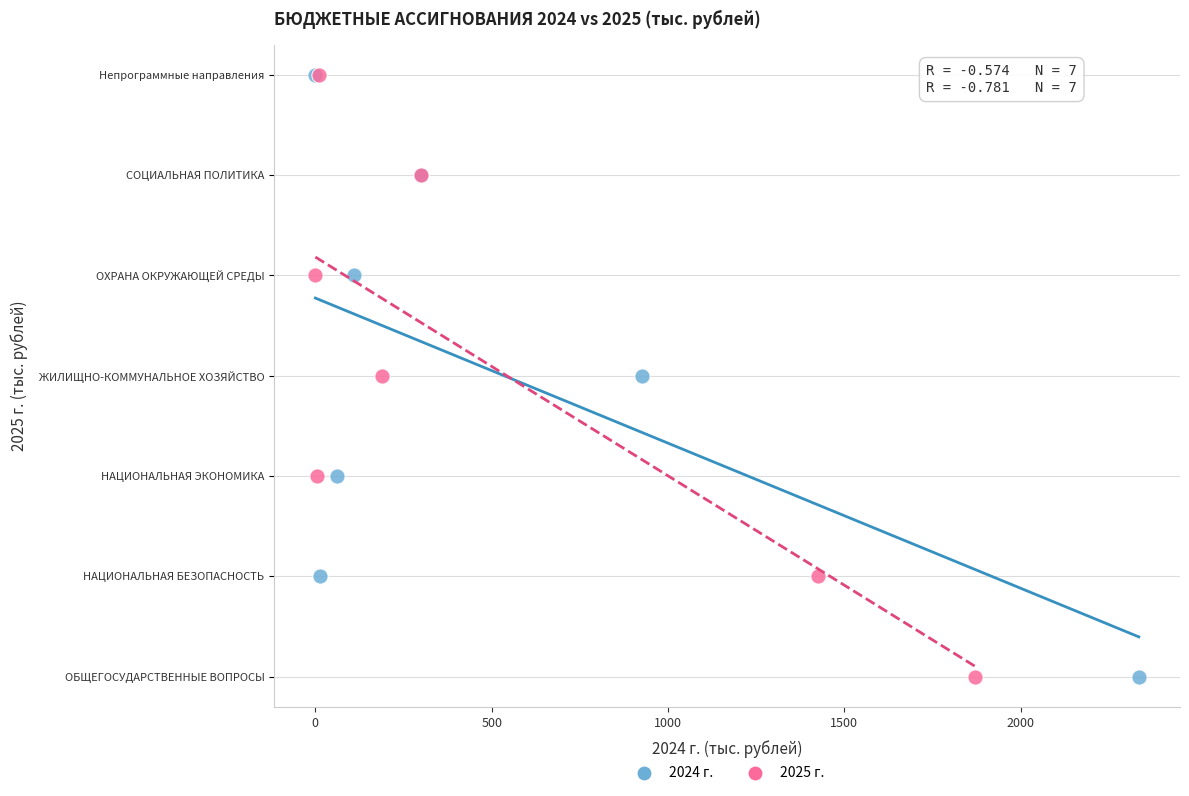

What are all the series names shown in the legend?

2024 г., 2025 г.